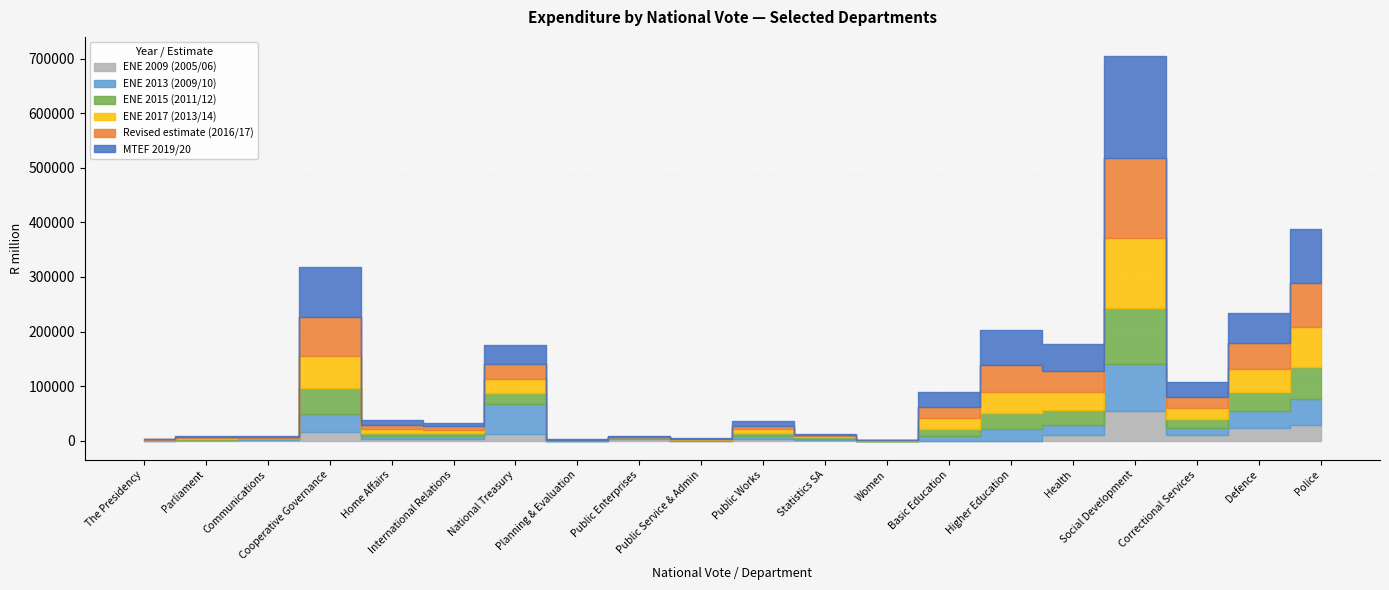

Between 3 and 15, which is larger?

3